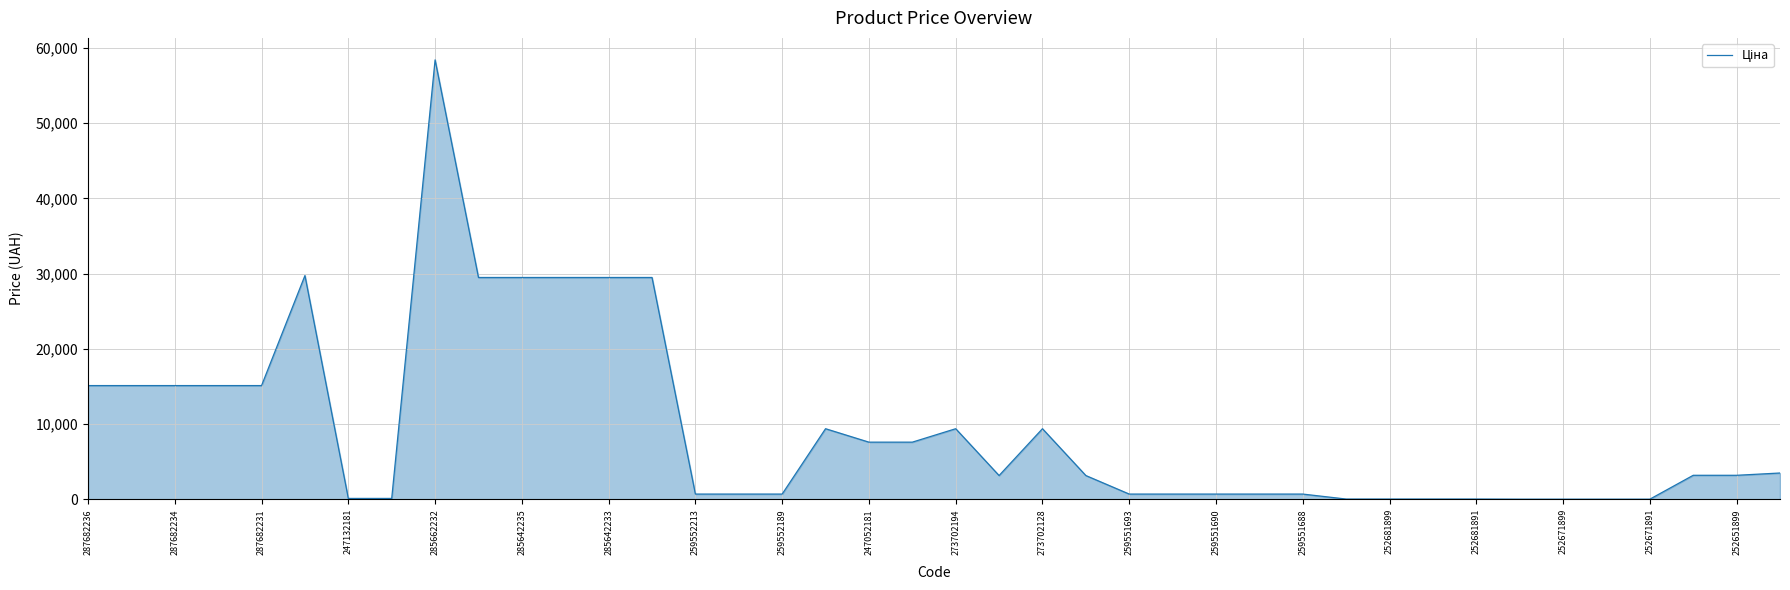

What is the greatest value displayed?

58426.5